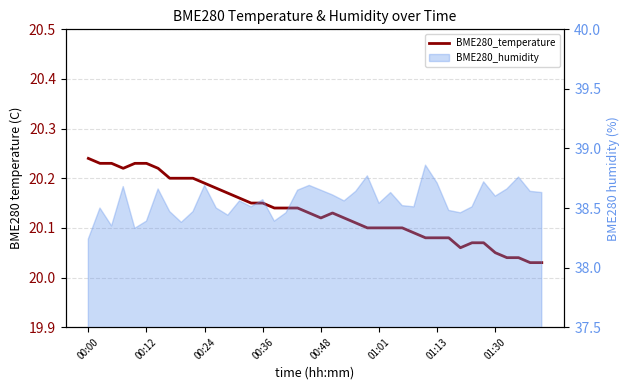

The value at 29 is 20.1. True or false?

True